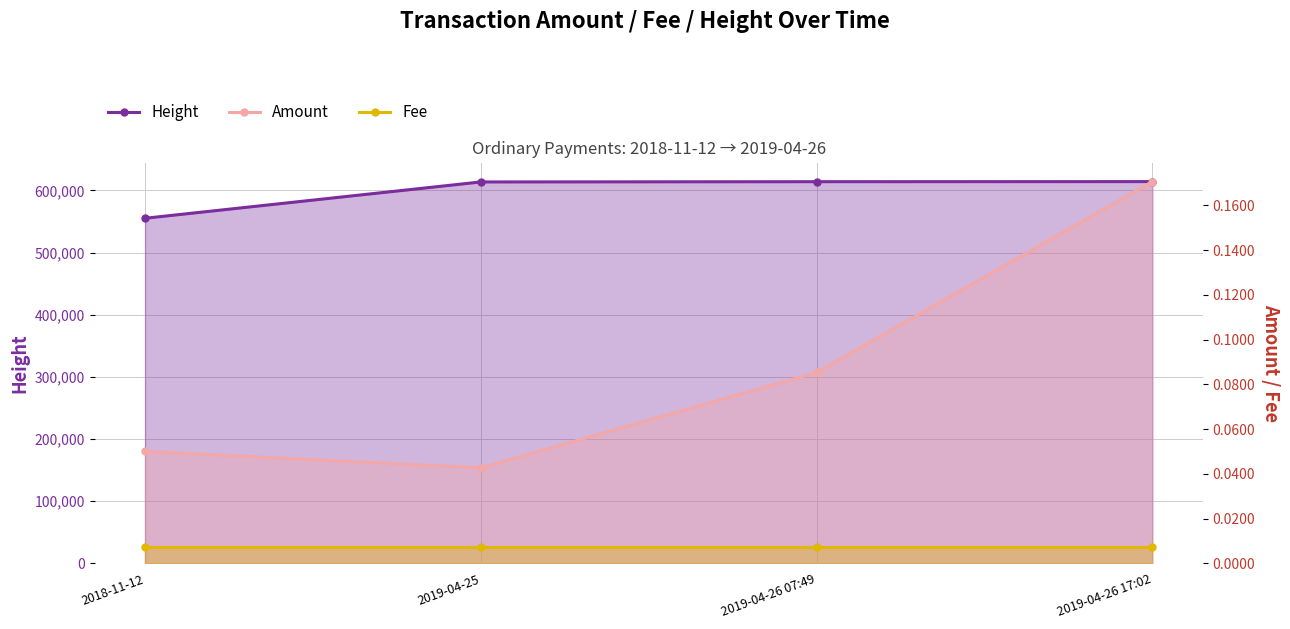

At 2019-04-25, list the series in order from largest to smallest.

Height, Amount, Fee